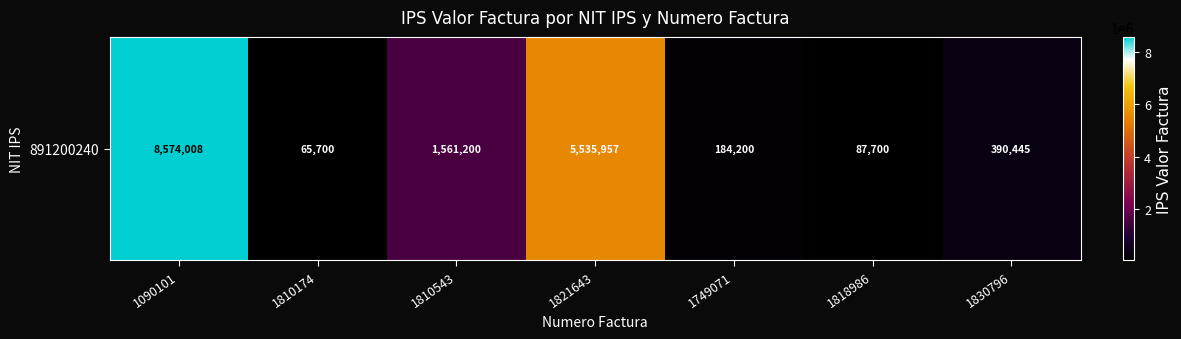

Rank the categories by value from highest to lowest.

1090101, 1821643, 1810543, 1830796, 1749071, 1818986, 1810174